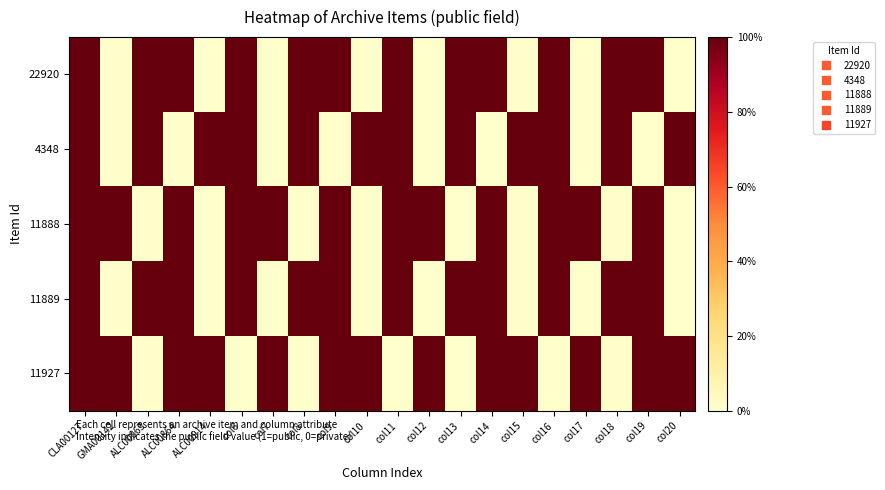

Reading right to left, list all the values displayed in this chart.

22920: col20=0	col19=1	col18=1	col17=0	col16=1	col15=0	col14=1	col13=1	col12=0	col11=1	col10=0	col9=1	col8=1	col7=0	col6=1	ALC00914=0	ALC00864=1	ALC00863=1	GMA00142=0	CLA00127=1
4348: col20=1	col19=0	col18=1	col17=0	col16=1	col15=1	col14=0	col13=1	col12=0	col11=1	col10=1	col9=0	col8=1	col7=0	col6=1	ALC00914=1	ALC00864=0	ALC00863=1	GMA00142=0	CLA00127=1
11888: col20=0	col19=1	col18=0	col17=1	col16=1	col15=0	col14=1	col13=0	col12=1	col11=1	col10=0	col9=1	col8=0	col7=1	col6=1	ALC00914=0	ALC00864=1	ALC00863=0	GMA00142=1	CLA00127=1
11889: col20=0	col19=1	col18=1	col17=0	col16=1	col15=0	col14=1	col13=1	col12=0	col11=1	col10=0	col9=1	col8=1	col7=0	col6=1	ALC00914=0	ALC00864=1	ALC00863=1	GMA00142=0	CLA00127=1
11927: col20=1	col19=1	col18=0	col17=1	col16=0	col15=1	col14=1	col13=0	col12=1	col11=0	col10=1	col9=1	col8=0	col7=1	col6=0	ALC00914=1	ALC00864=1	ALC00863=0	GMA00142=1	CLA00127=1